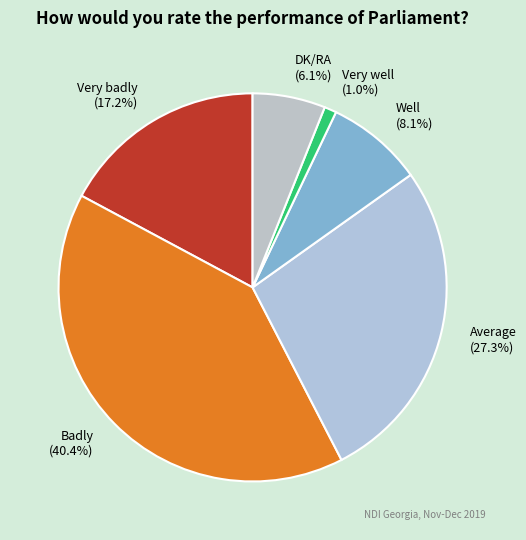

Approximately how many times larger is the value at Well compared to Very badly?

0.5